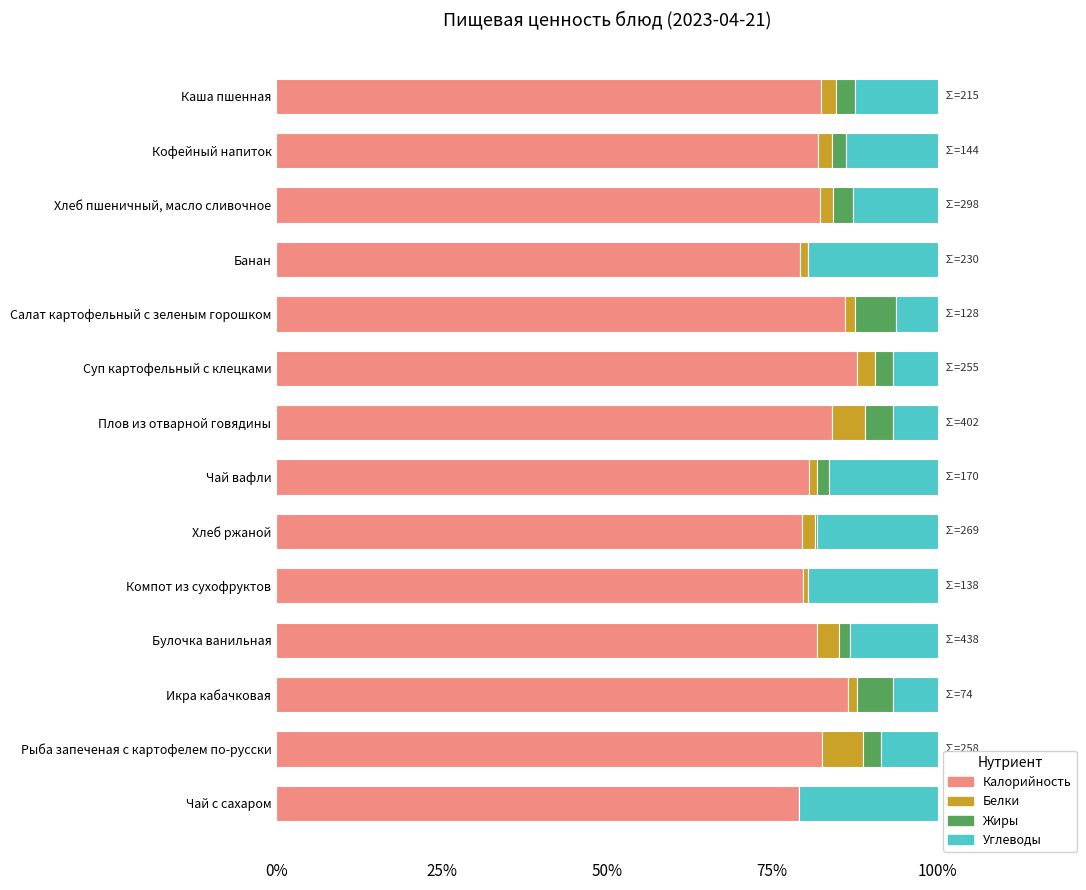

What are all the series names shown in the legend?

Калорийность, Белки, Жиры, Углеводы